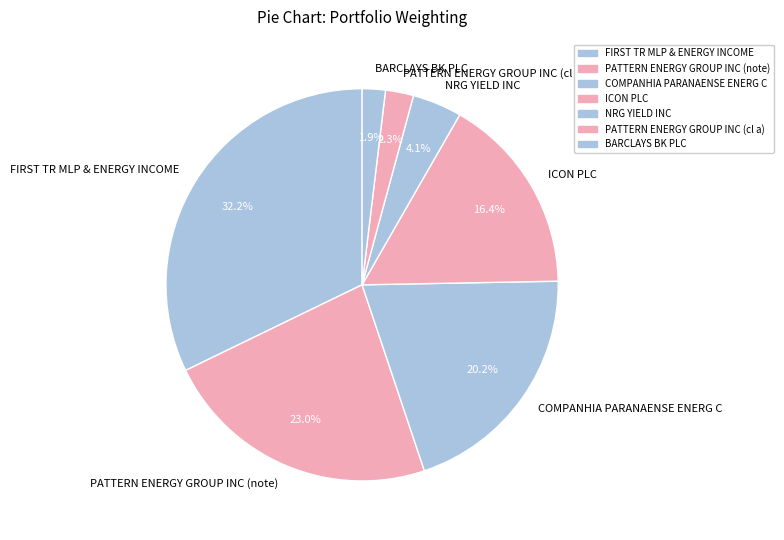

To the nearest percent, what percentage of the pie is PATTERN ENERGY GROUP INC (note)?

23%